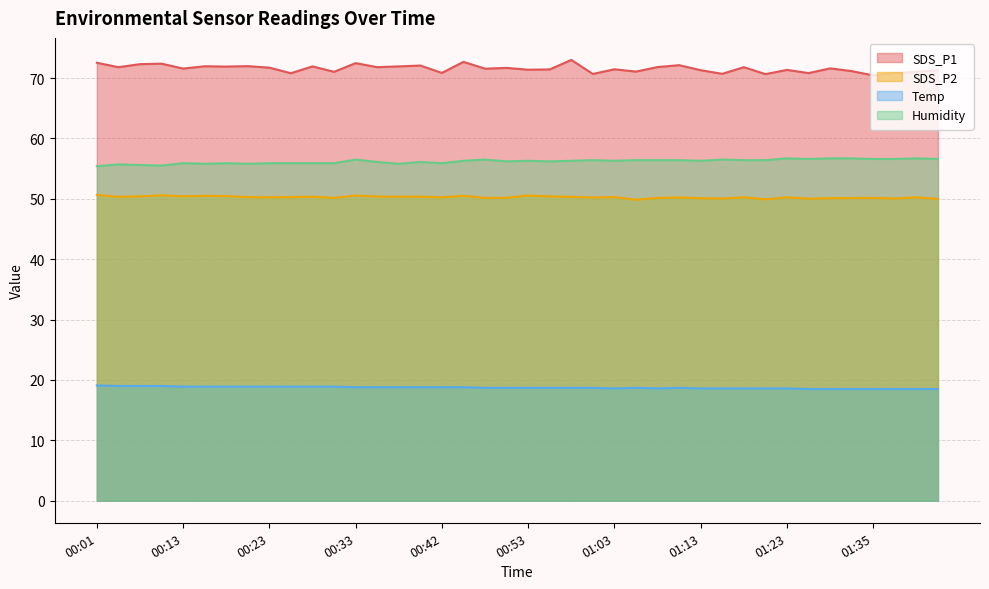

At 00:58, list the series in order from smallest to largest.

Temp, SDS_P2, Humidity, SDS_P1